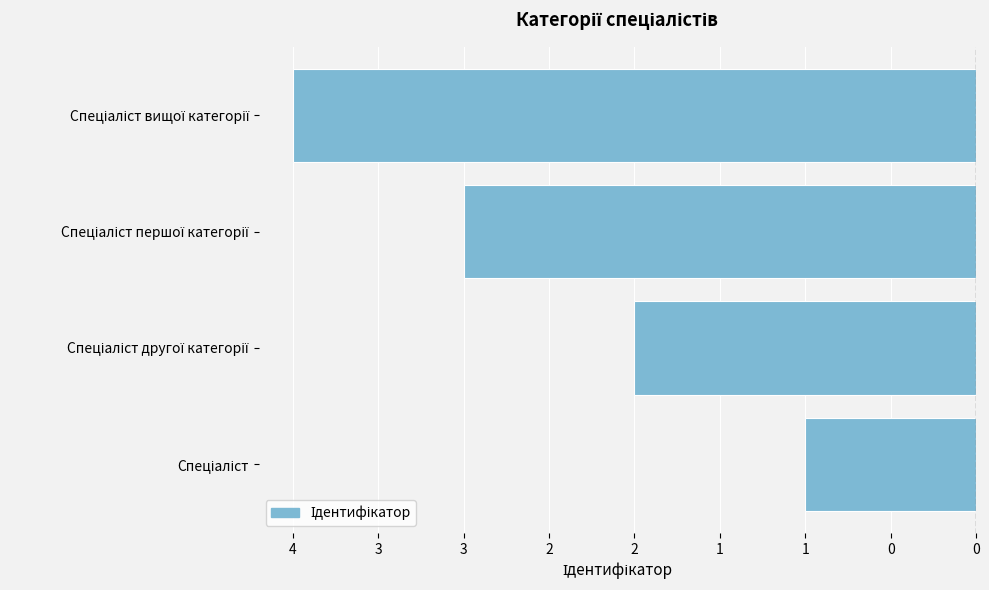

What is the difference between the maximum and minimum values?

3